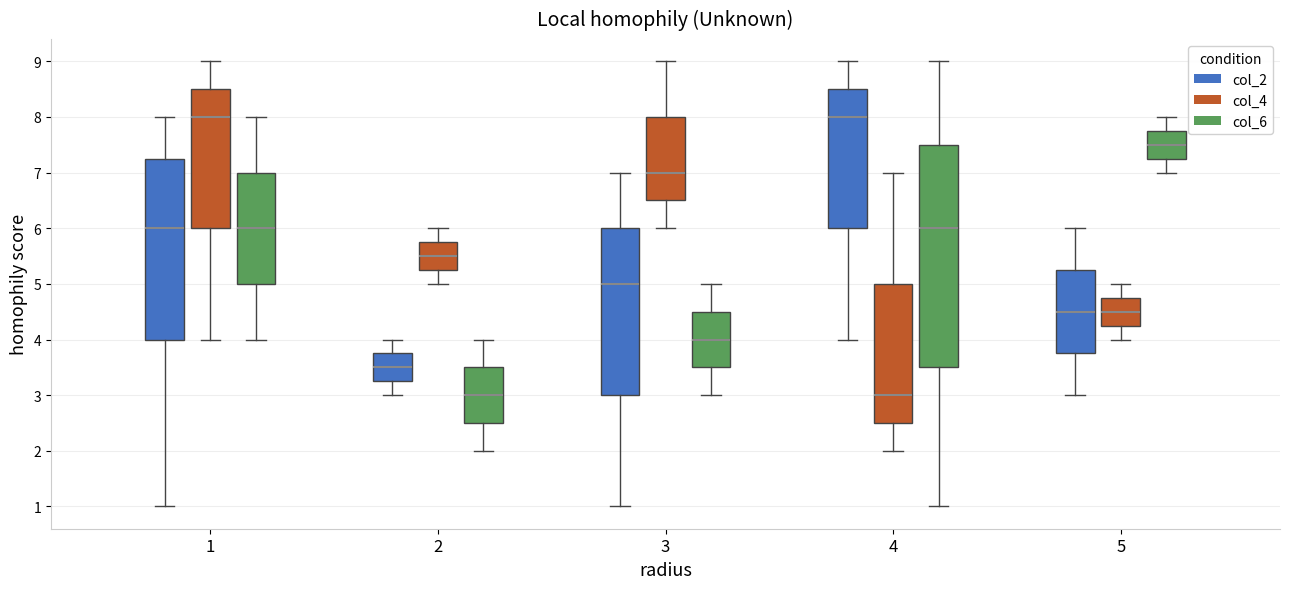

Where does the median line of the box for 2 (col_4) sit on the y-axis? The values are not printed on the chart, so give them approximately, as read against the axis.

5.5